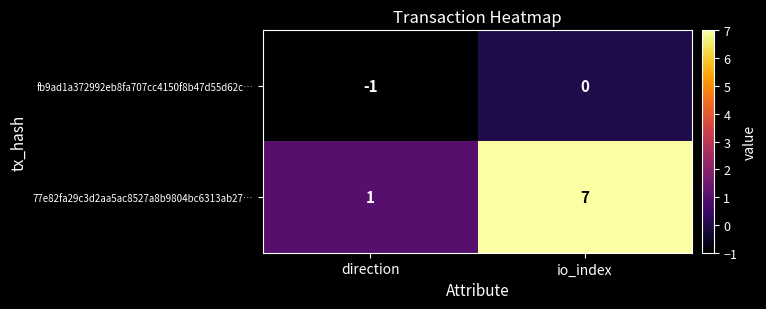

Which series has the largest total across all categories?

77e82fa29c3d2aa5ac8527a8b9804bc6313ab27…